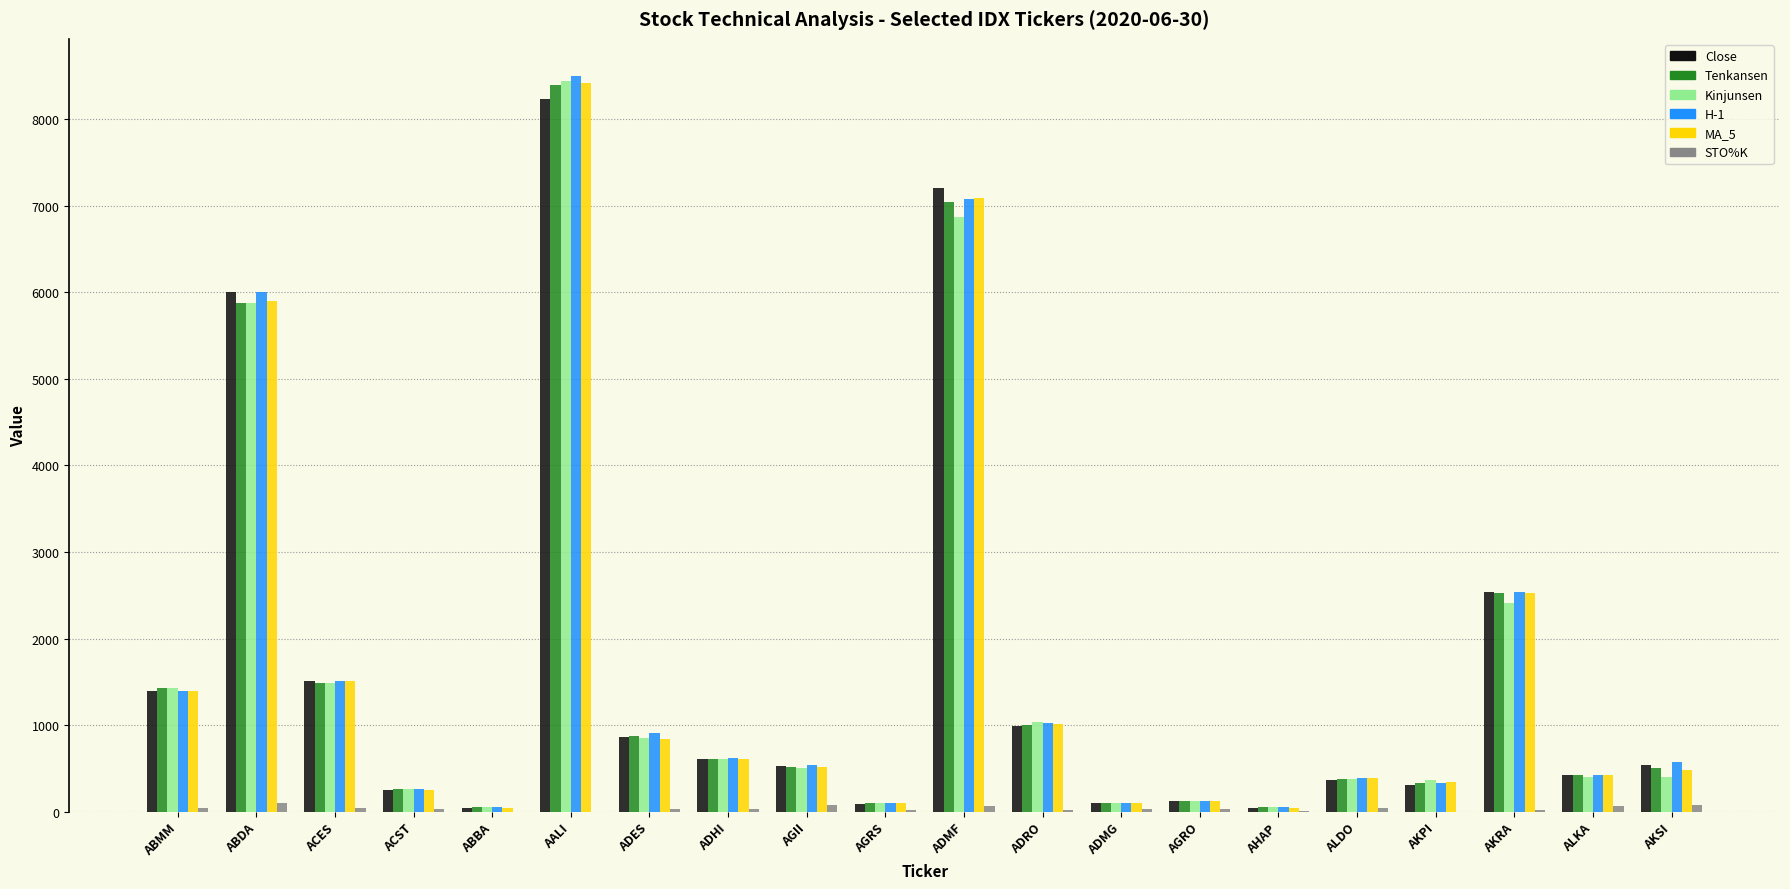

At which label is STO%K closest to 50?

ABMM